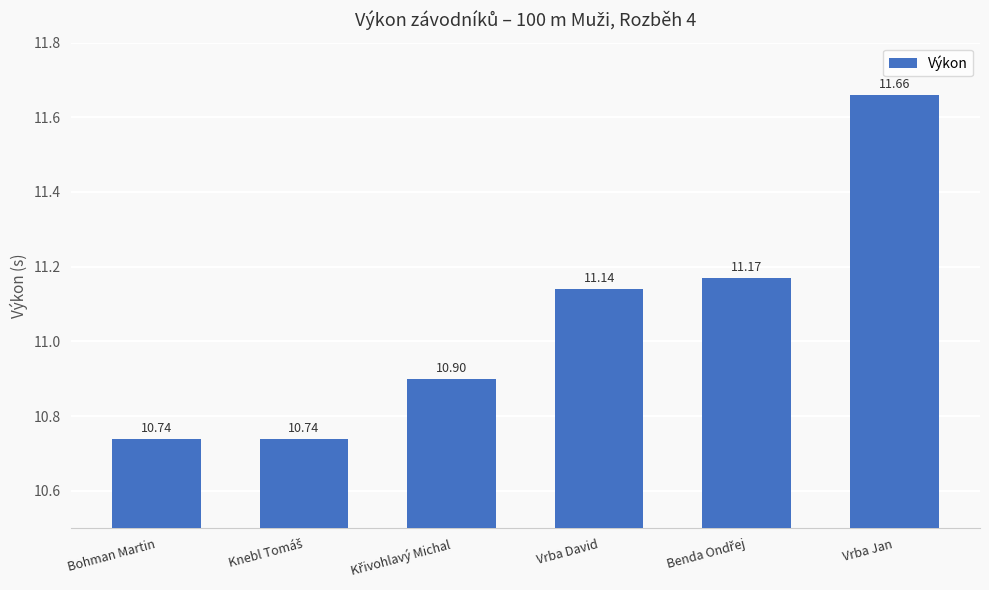

What is the sum of the values at Bohman Martin and Vrba David?

21.9